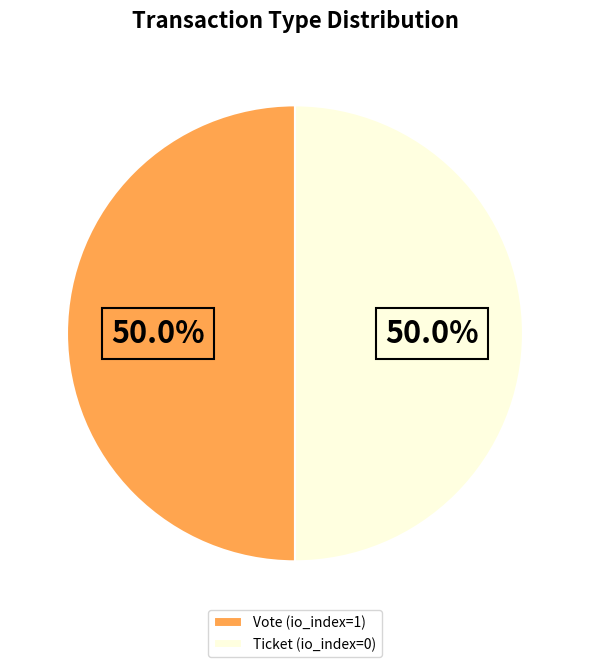

Is the sum of Vote (io_index=1) and Ticket (io_index=0) greater than half?

Yes